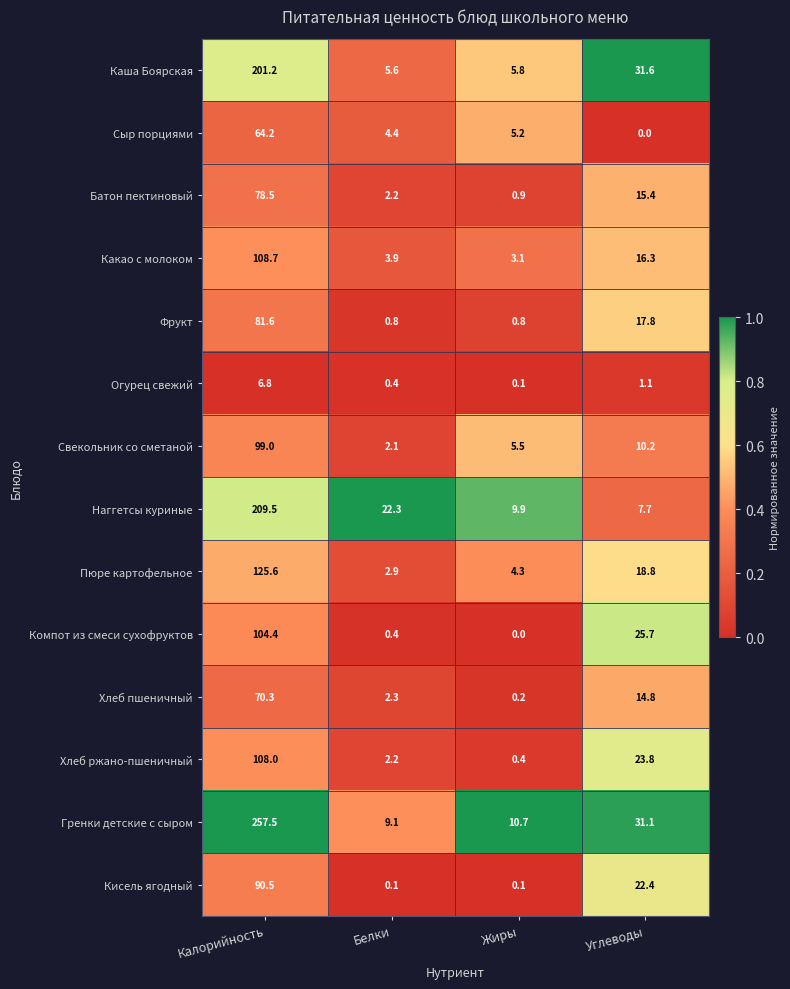

At which label is Сыр порциями closest to 32?

Жиры